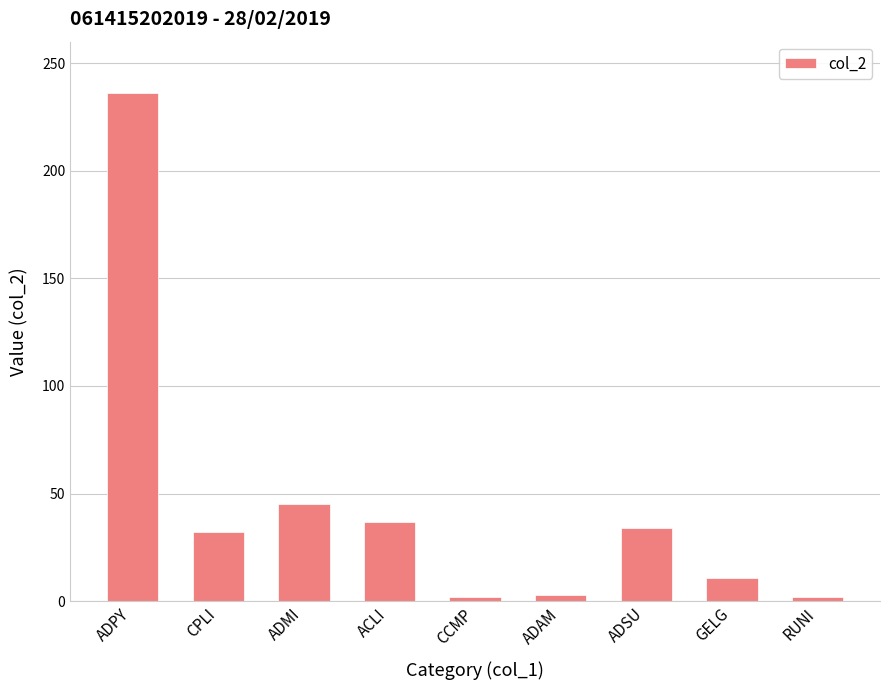

At which label is the value closest to 119?

ADMI